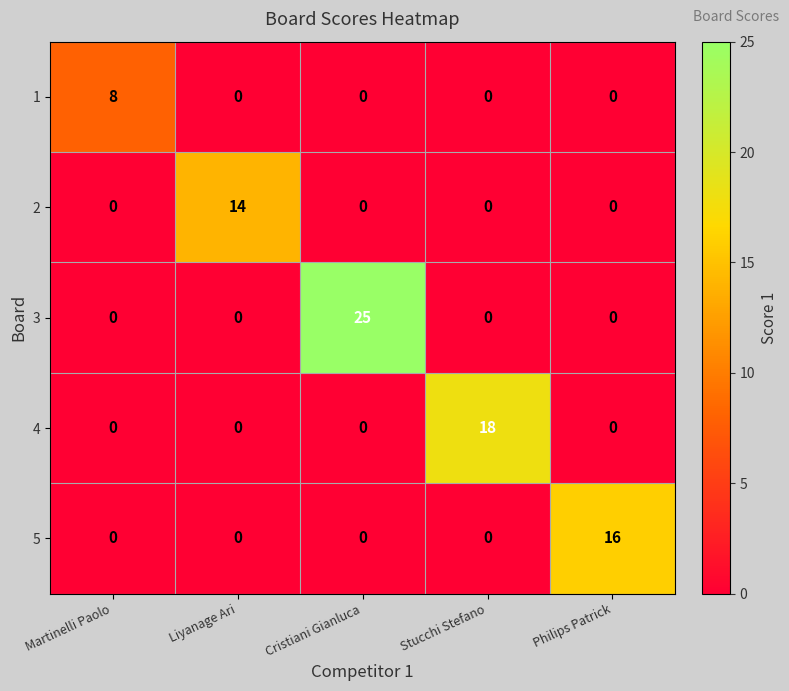

At how many categories does at least one series exceed 9?

4